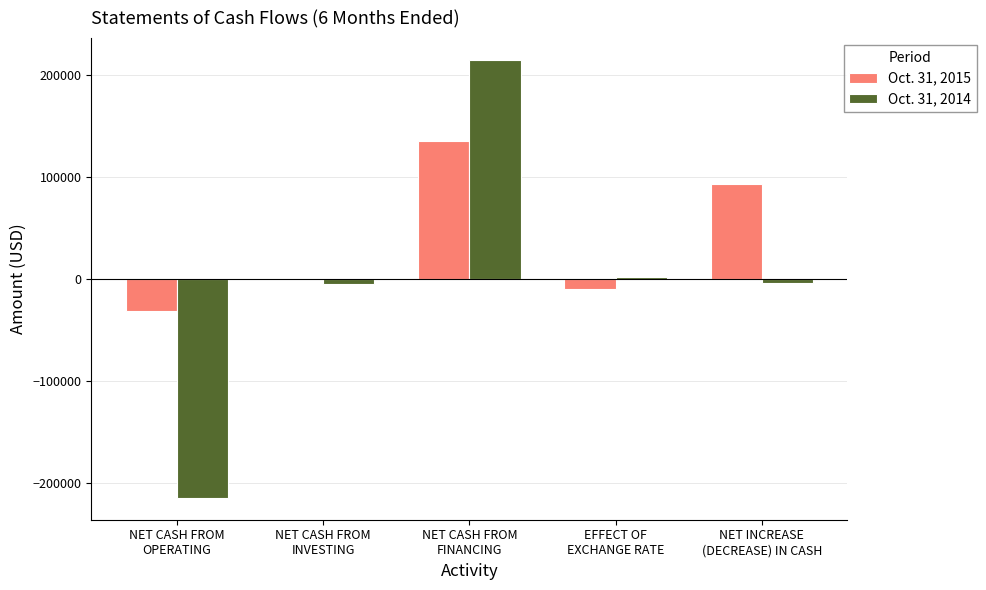

What is the total value across all series at EFFECT OF
EXCHANGE RATE?

-9303